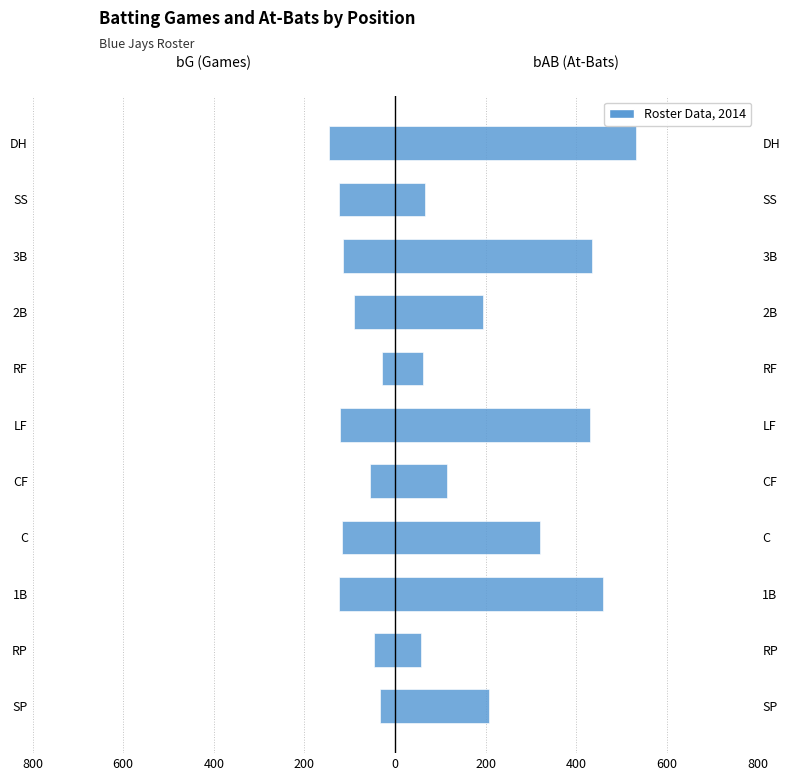

Which series has the largest total across all categories?

bAB (At-Bats)